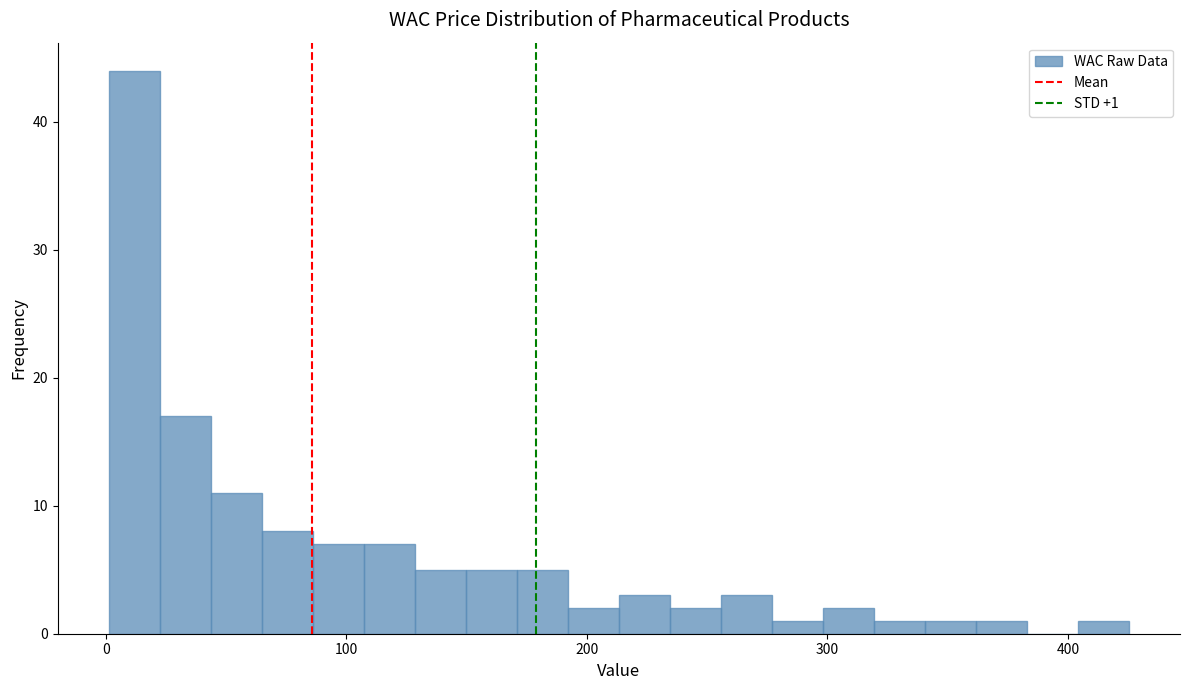

Read against the x-axis, roughly where is the centre of the tallest bar?

10